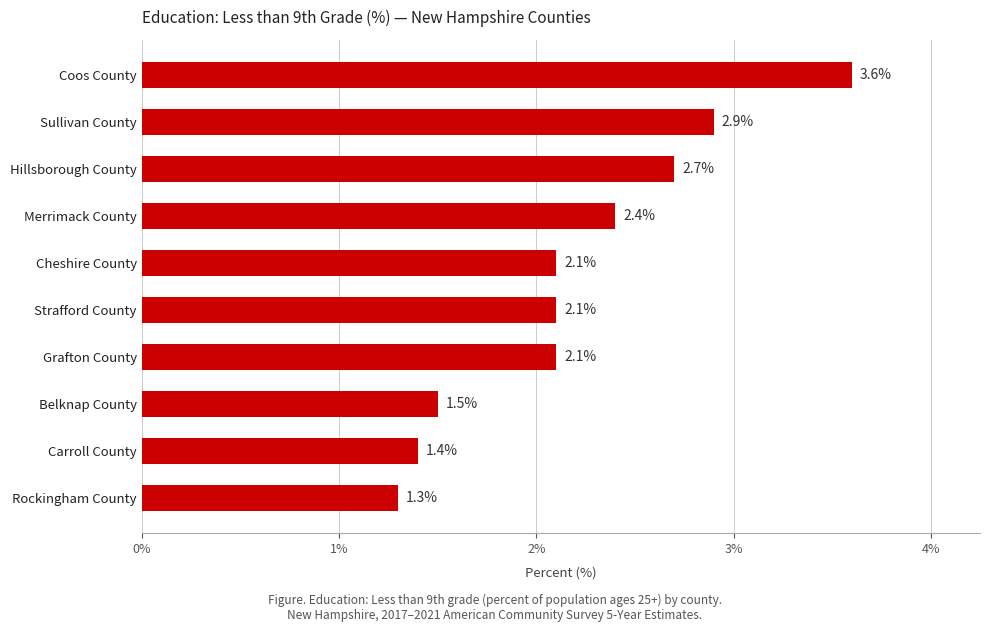

True or false: the data shows 1.1 at Merrimack County.

False